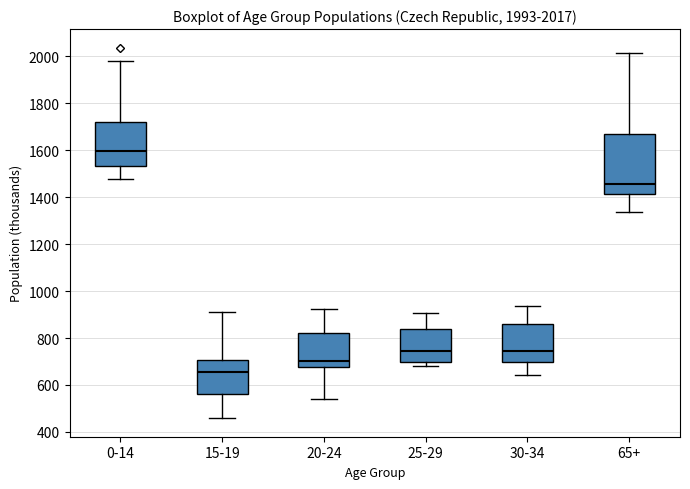

Which box is the tallest, from its lower edge to its upper edge?

65+